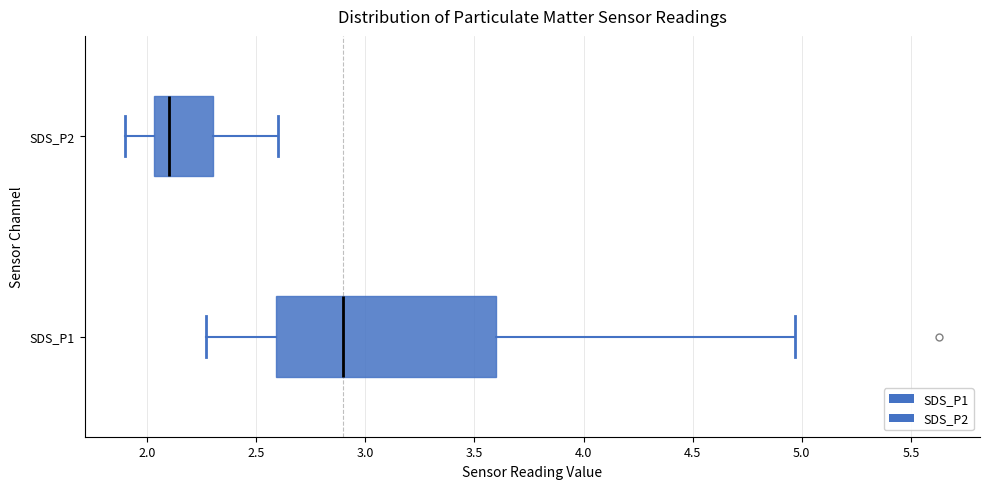

Which box's median line is the furthest to the left?

SDS_P2